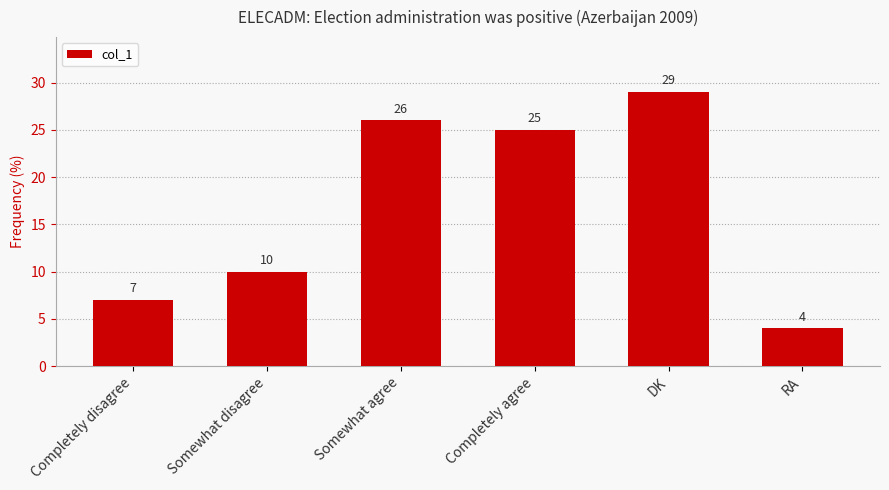

What is the label of the 6th bar from the right?

Completely disagree